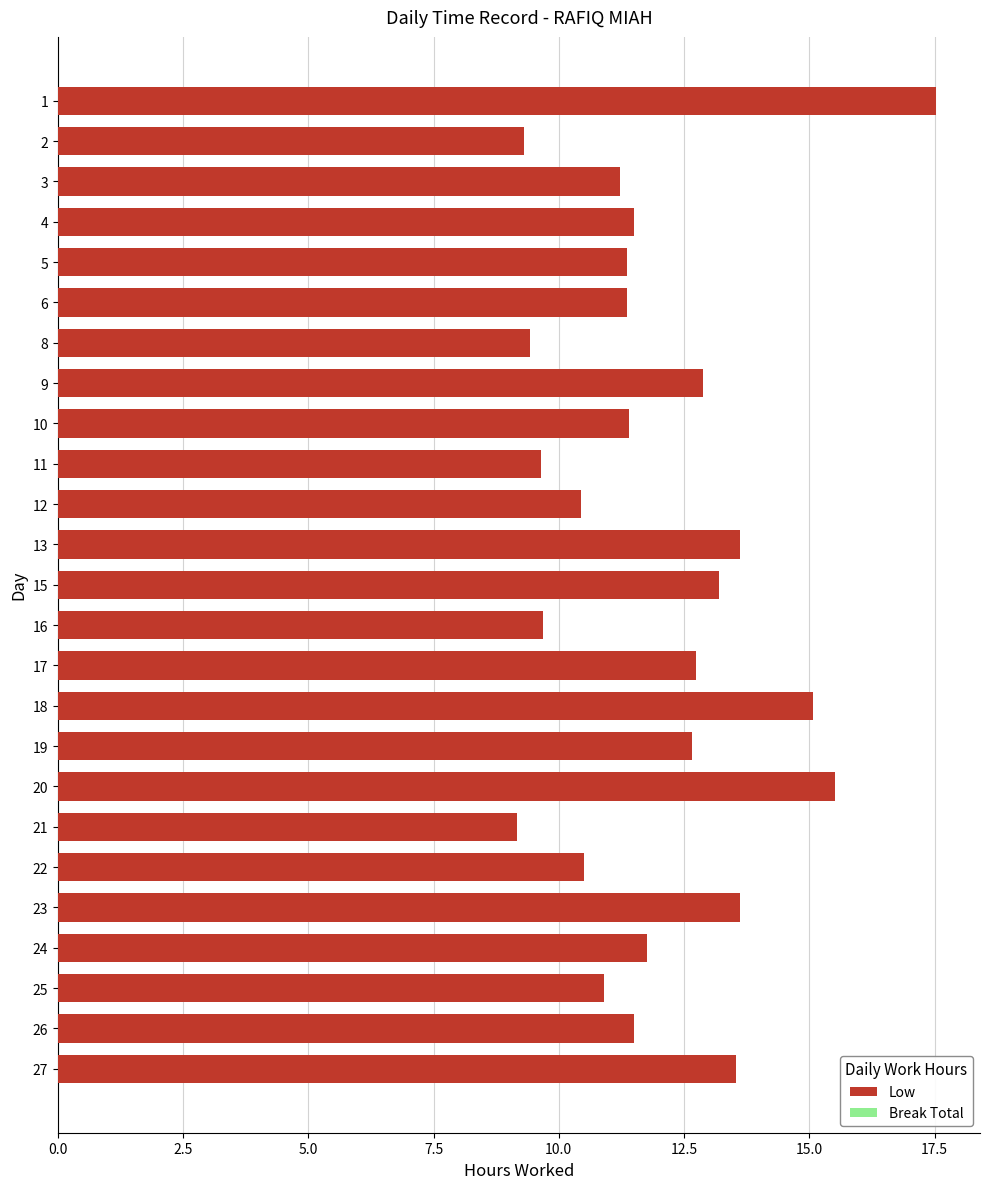

What is the difference between the maximum and minimum values?

8.4